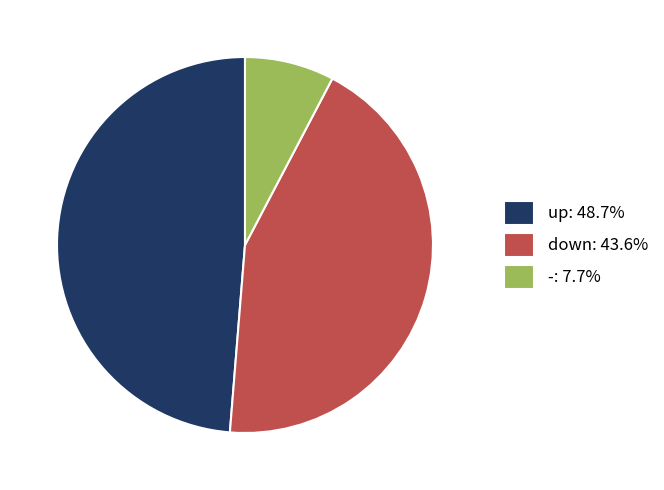

Is it true that - is 26% of the pie?

False